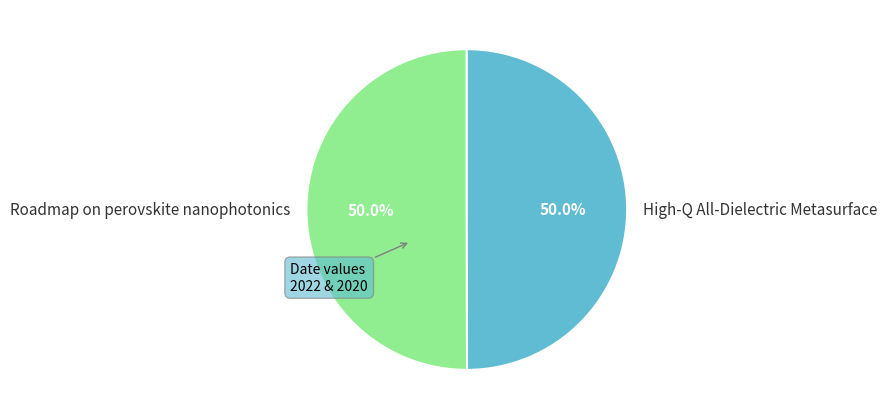

Approximately how many times larger is the value at High-Q All-Dielectric Metasurface compared to Roadmap on perovskite nanophotonics?

1.0